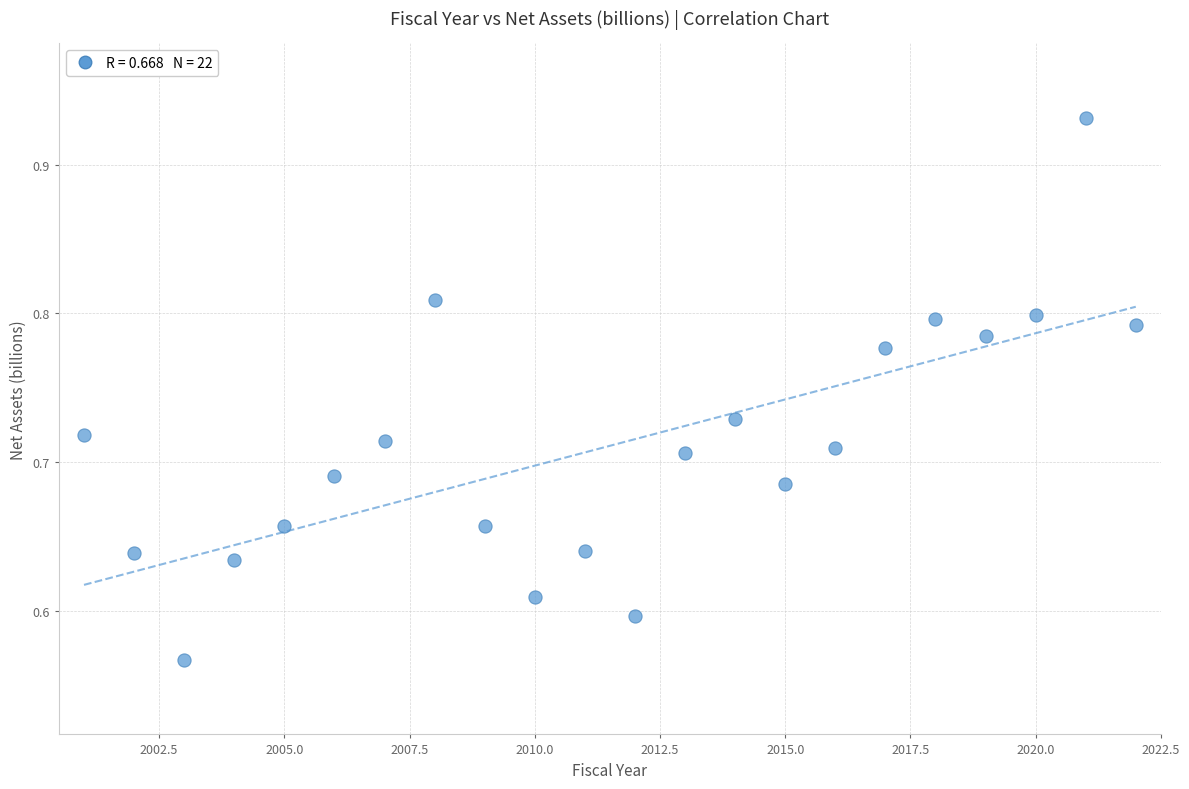

What is the range of X values (max minus min)?

21.0